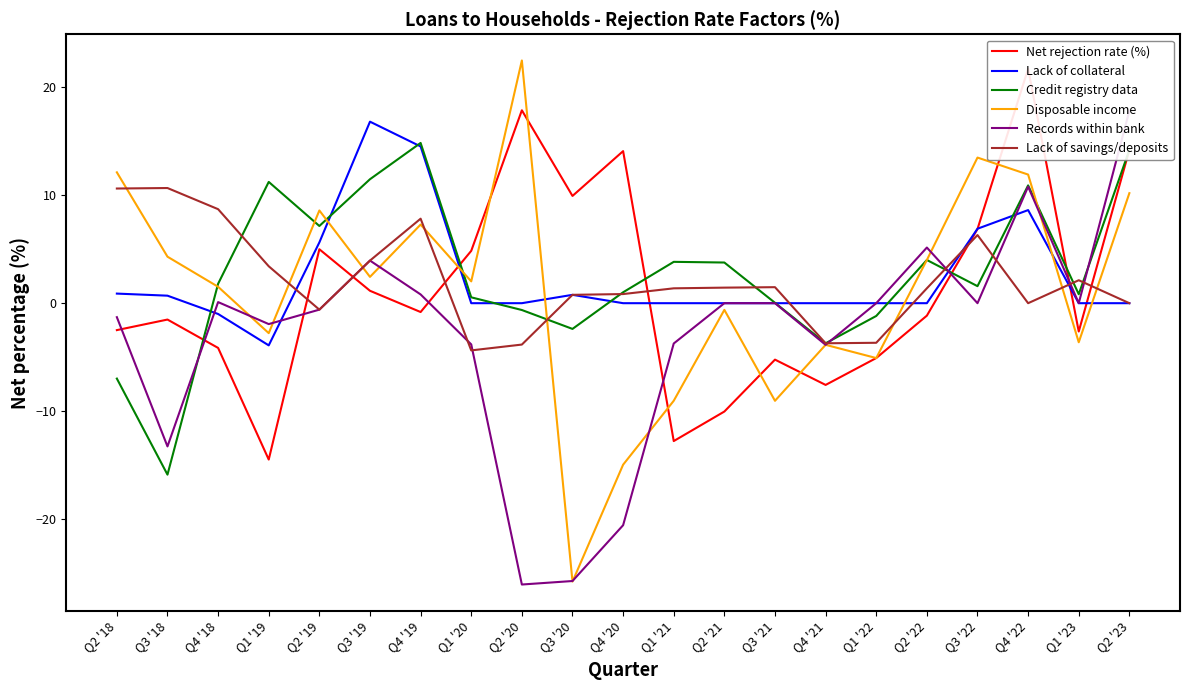

What is the label of the 3rd point from the left?

Q4 '18